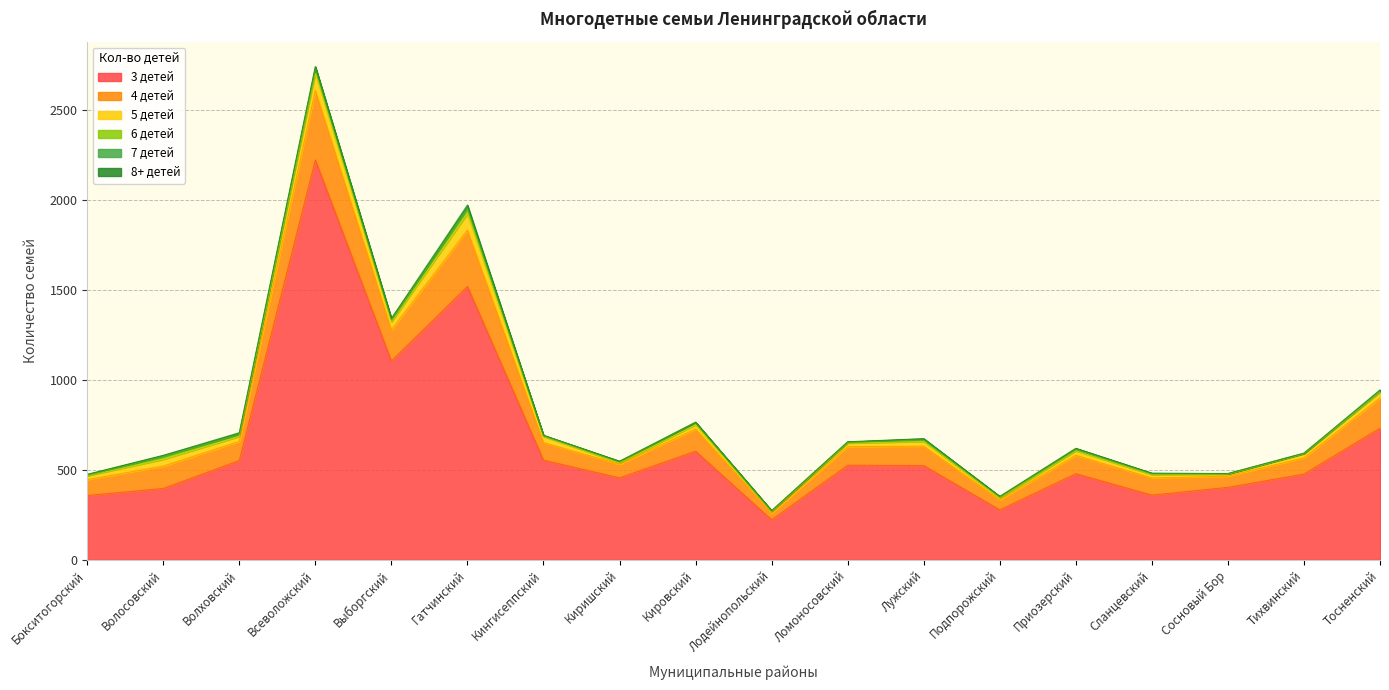

List the series in order of their peak value, highest first.

3 детей, 4 детей, 5 детей, 6 детей, 8+ детей, 7 детей